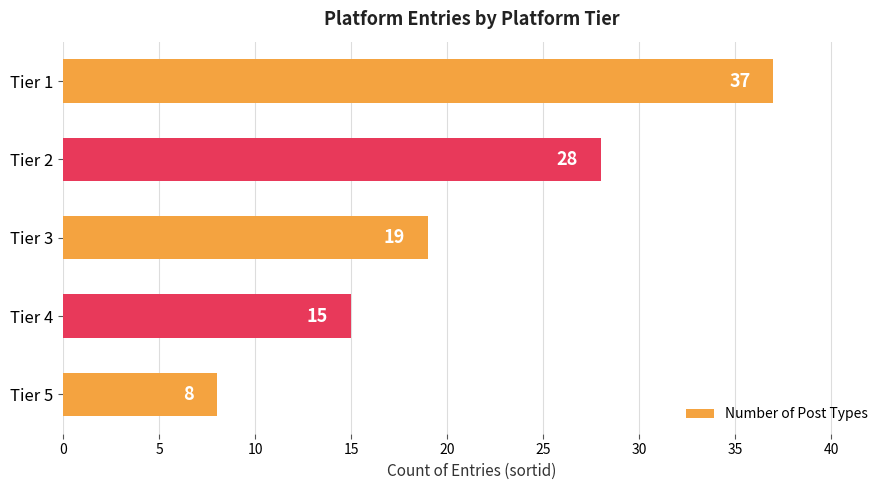

What is the average value?

21